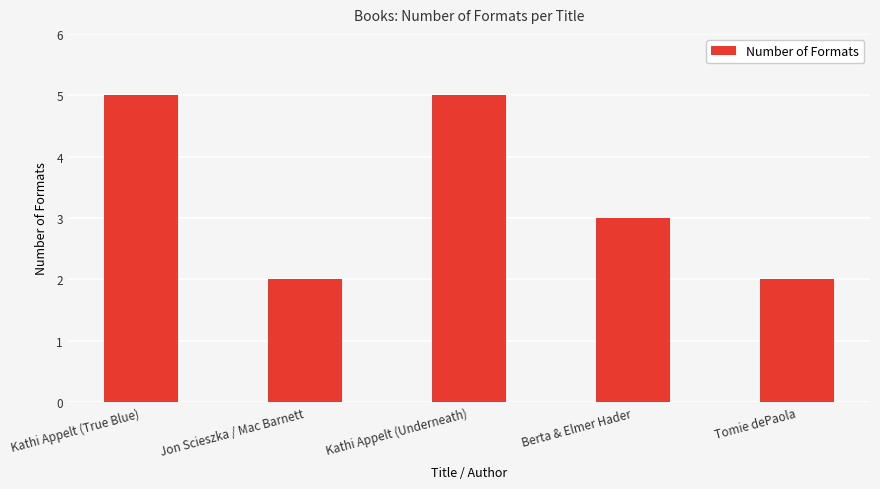

Does the chart contain any negative values?

No